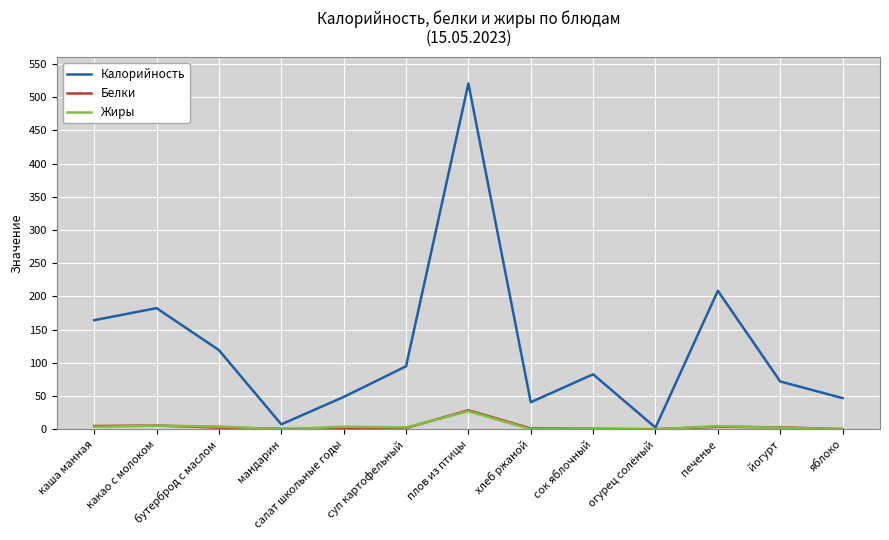

How many values in the Белки series are below 1?

5